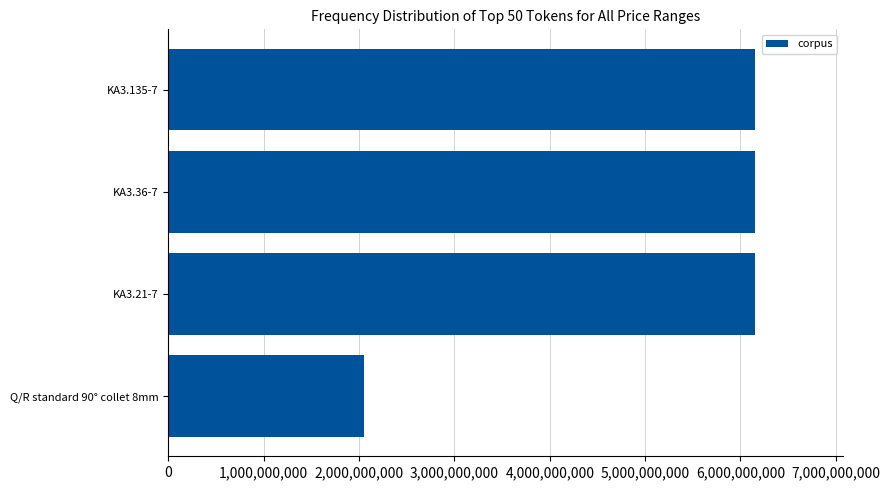

Which label corresponds to the smallest value in the chart?

Q/R standard 90° collet 8mm